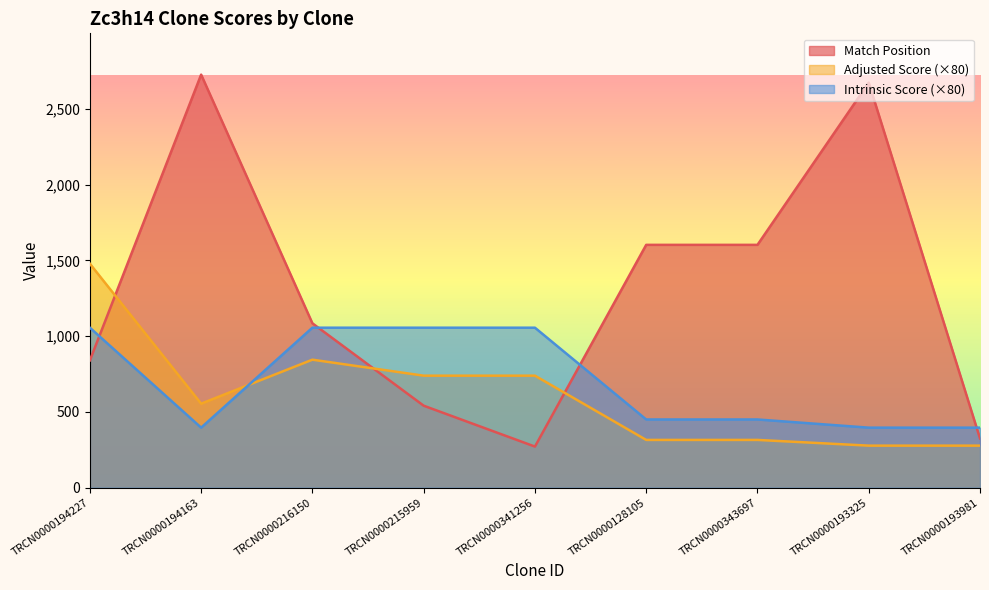

Is the value of Intrinsic Score at TRCN0000341256 greater than the value of Adjusted Score at TRCN0000194163?

Yes